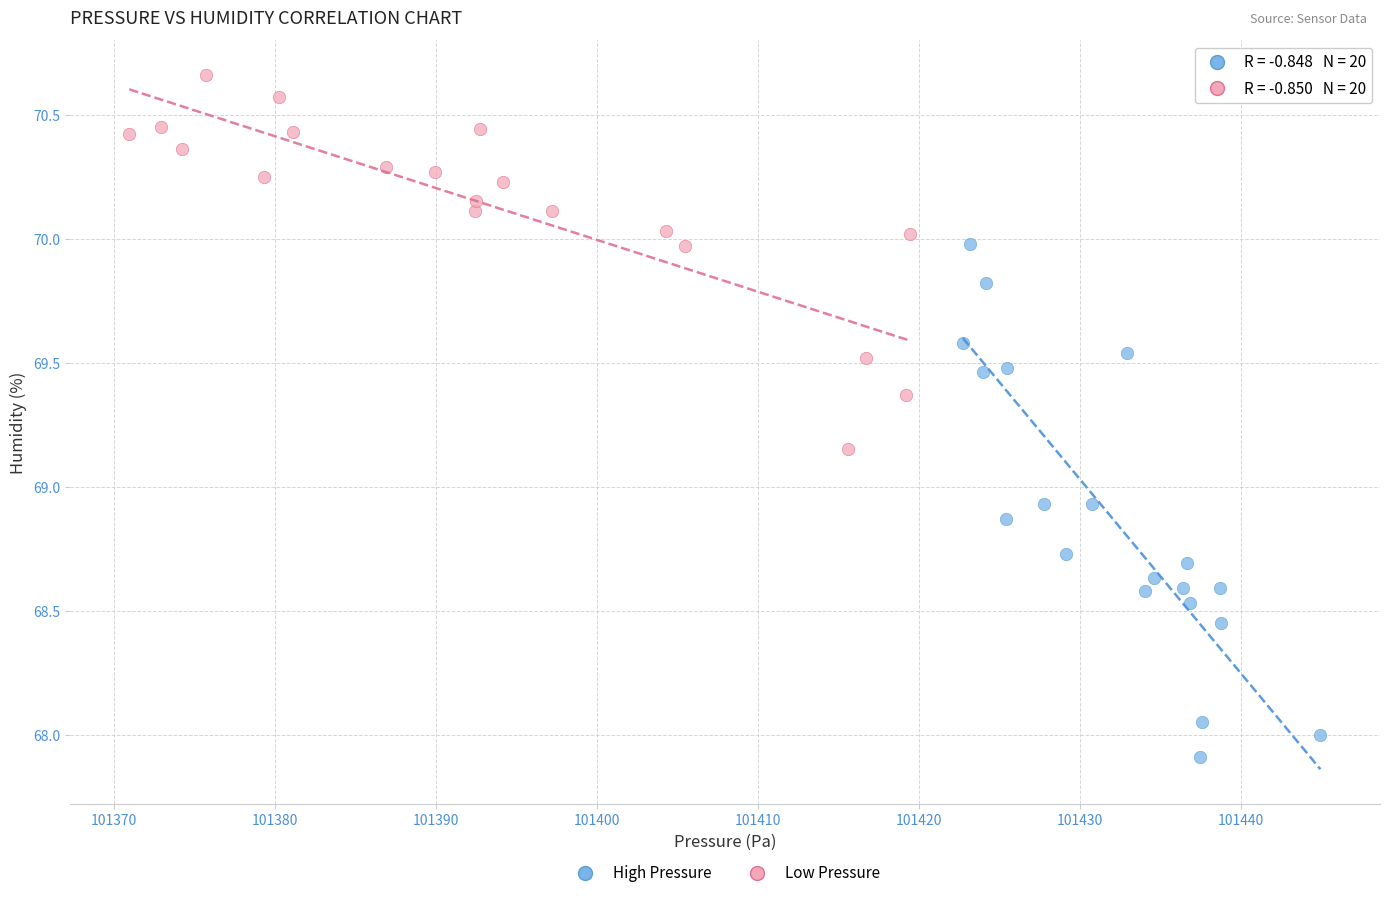

Which series contains the lowest Y value?

High Pressure